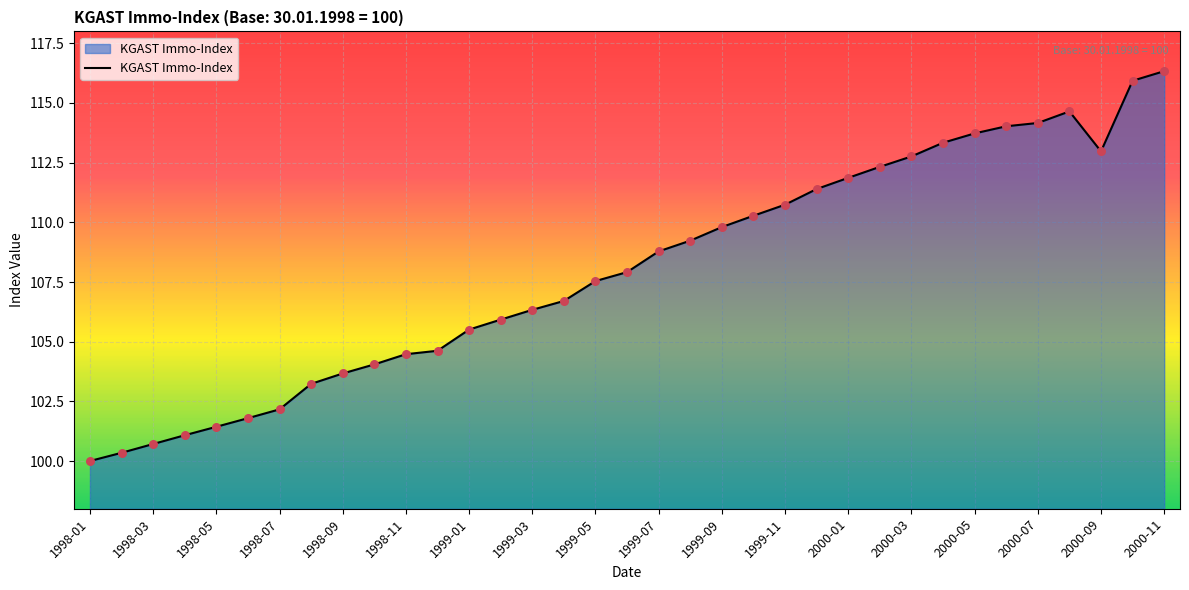

What is the difference between the maximum and minimum values?

16.3